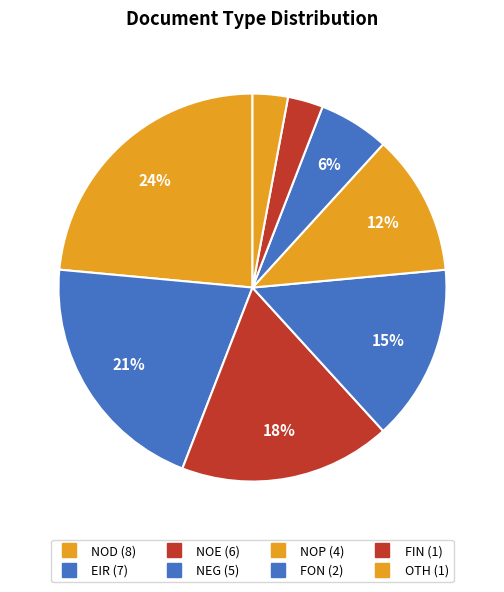

To the nearest percent, what percentage of the pie is FIN?

3%